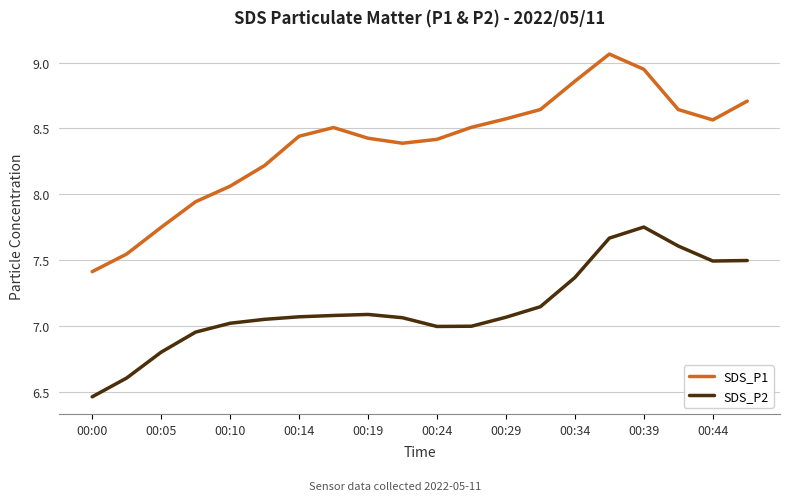

List the series in order of their peak value, highest first.

SDS_P1, SDS_P2